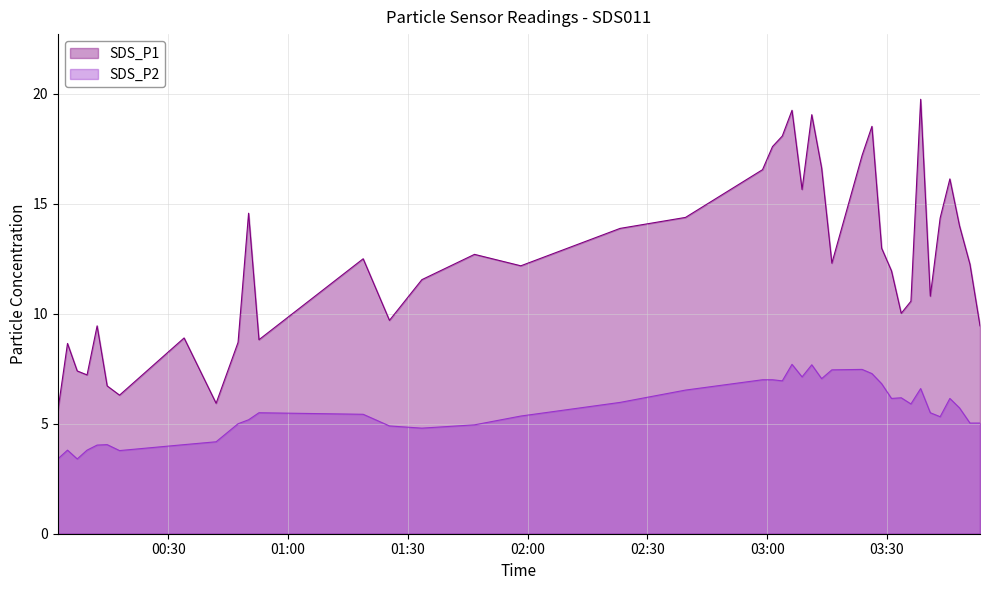

What is the difference between the SDS_P2 values at 2021/09/30 03:50:47 and 2021/09/30 03:11:10?

2.6